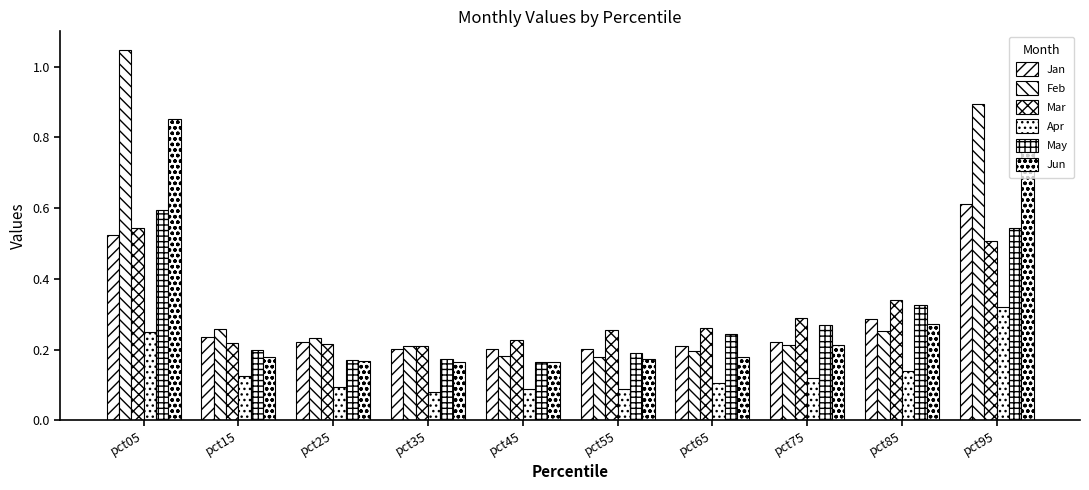

What is the difference between the highest and lowest values at pct25?

0.1